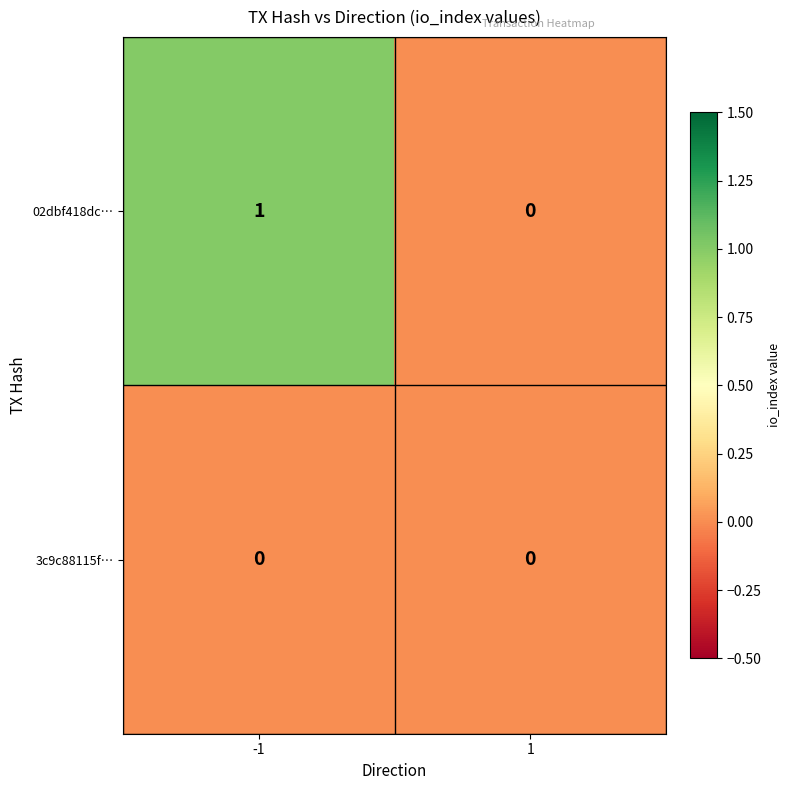

The 3c9c88115f… series shows 0 at -1. True or false?

True